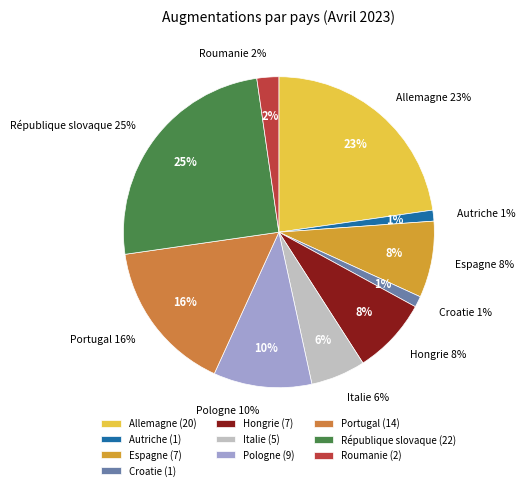

What percentage is the Portugal slice, to the nearest percent?

16%